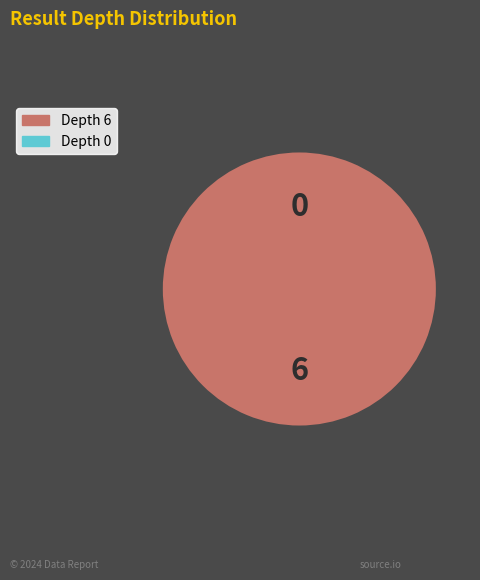

What is the change in value from Depth 6 to Depth 0?

-6